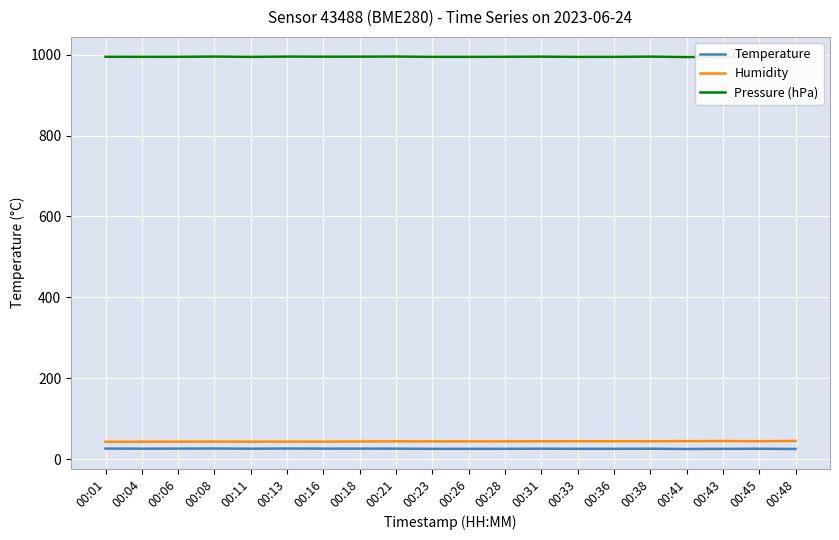

List the series in order of their peak value, lowest first.

Temperature, Humidity, Pressure (hPa)